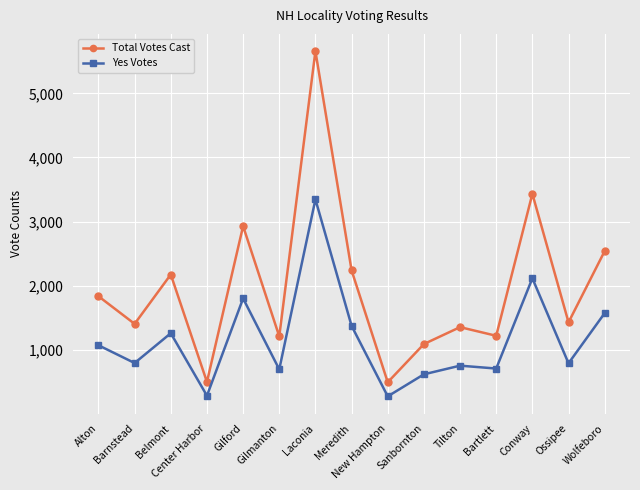

What is the highest value of the Total Votes Cast series?

5659